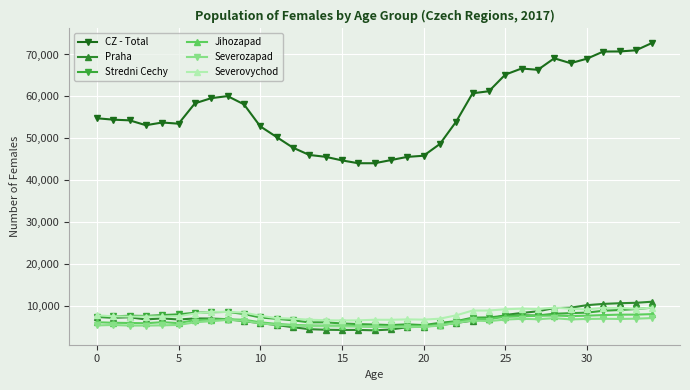

Which series has the largest total across all categories?

CZ - Total